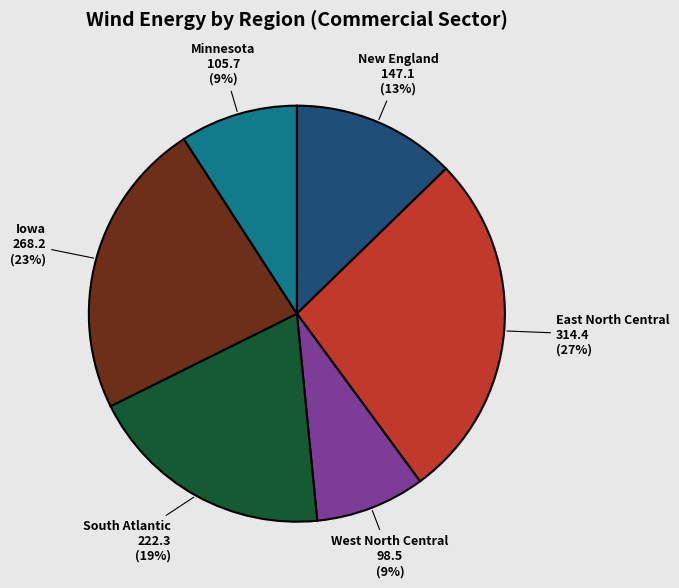

What is the ratio of the value at Iowa to the value at East North Central?

0.9